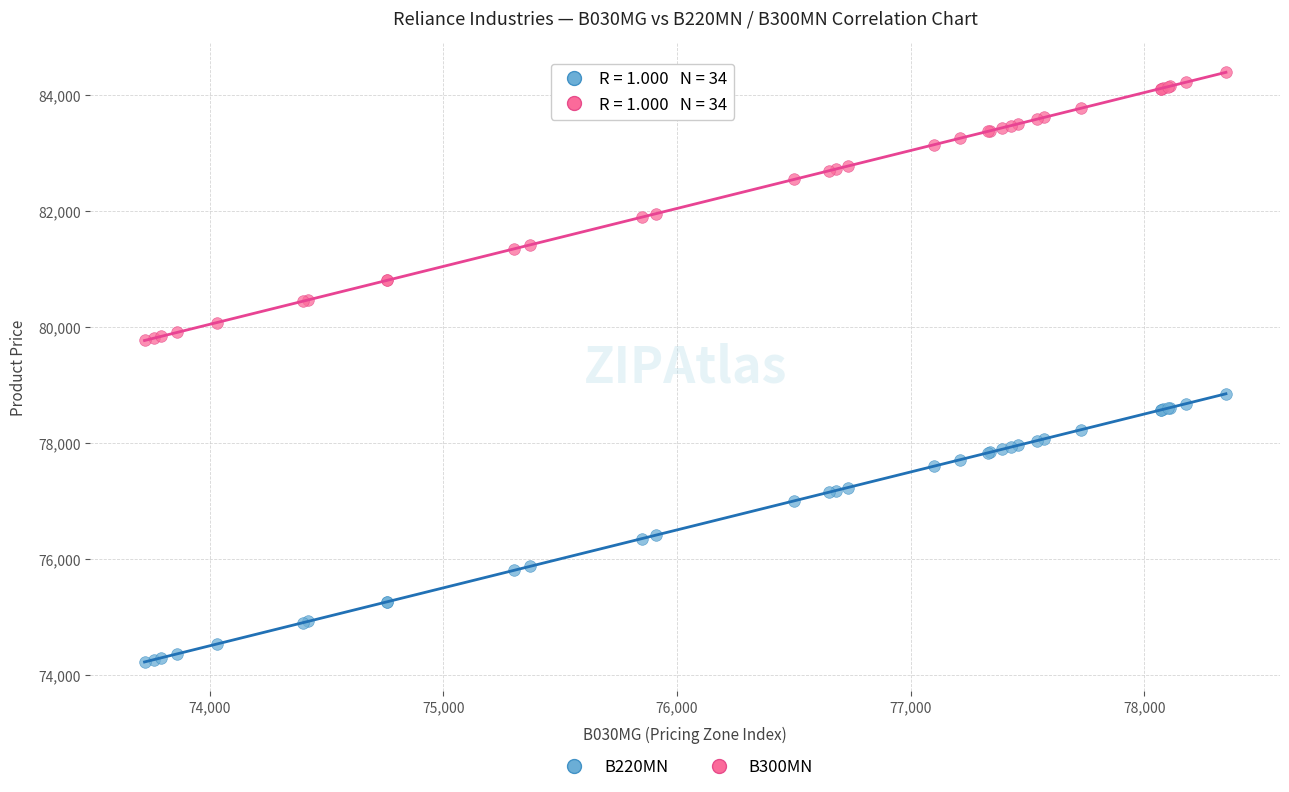

What is the X range (max minus min) for the scatter plot?

4630